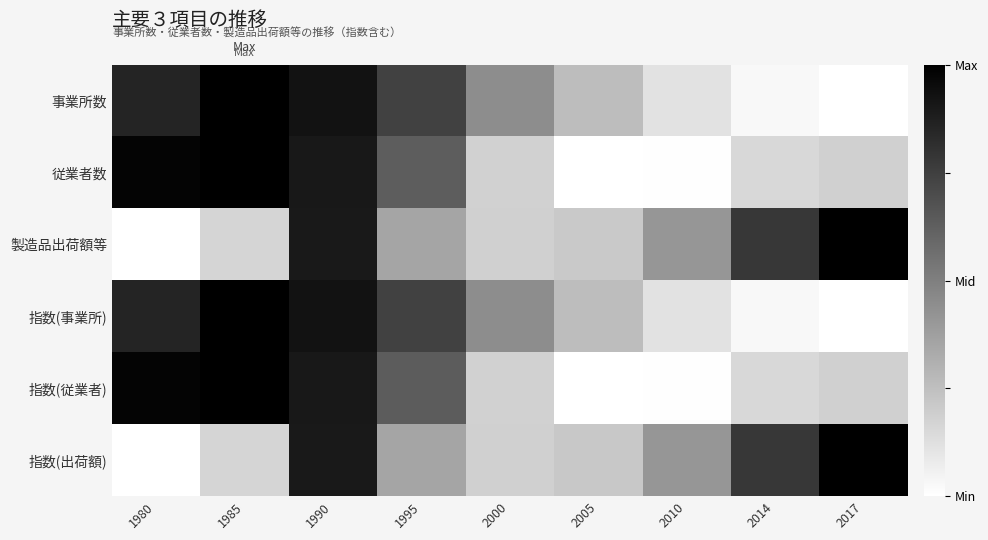

Between 1990 and 1985, which is larger?

1985